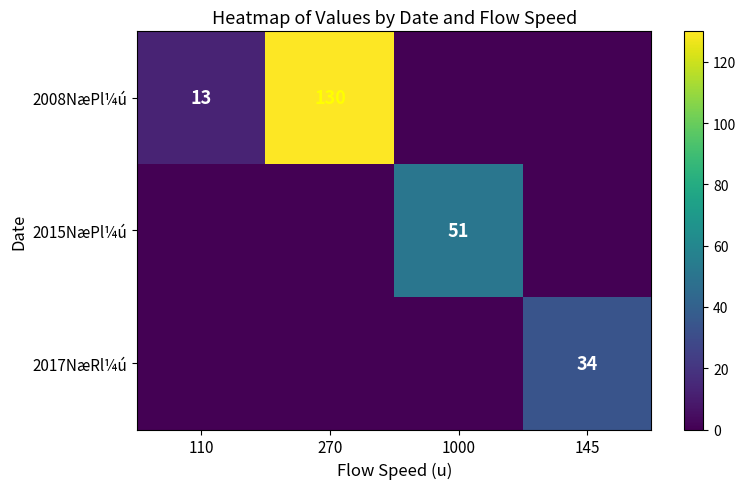

The value of 2015NæPl¼ú at 1000 is 51. True or false?

True